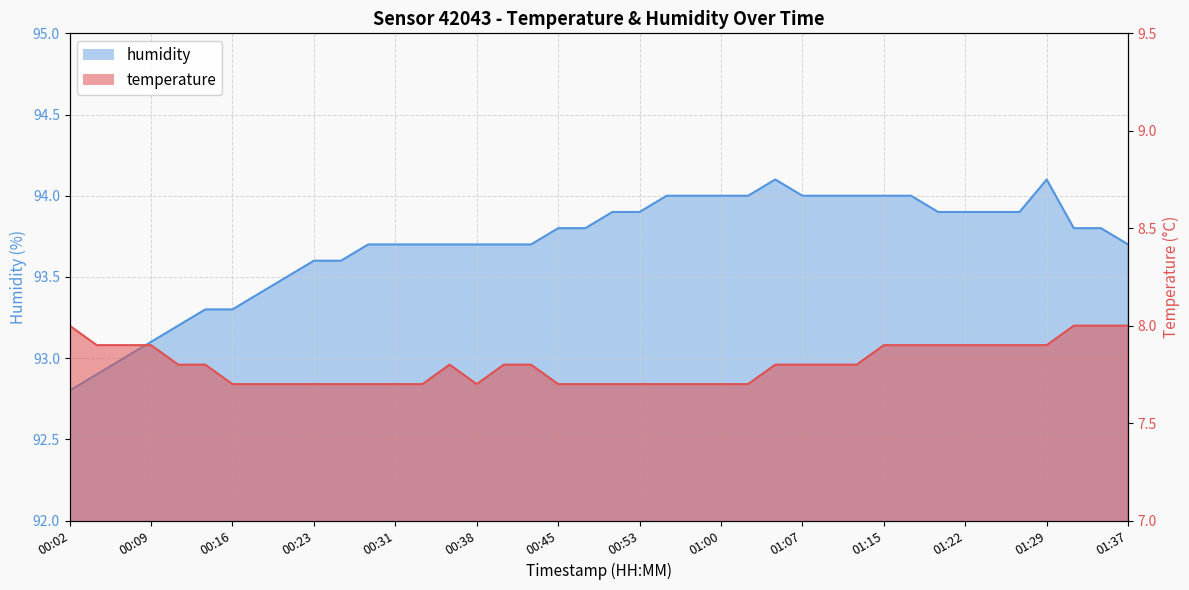

Reading left to right, list all the values displayed in this chart.

temperature: 00:02=8.0	00:04=7.9	00:06=7.9	00:09=7.9	00:11=7.8	00:14=7.8	00:16=7.7	00:19=7.7	00:21=7.7	00:23=7.7	00:26=7.7	00:28=7.7	00:31=7.7	00:33=7.7	00:36=7.8	00:38=7.7	00:41=7.8	00:43=7.8	00:45=7.7	00:48=7.7	00:50=7.7	00:53=7.7	00:55=7.7	00:58=7.7	01:00=7.7	01:02=7.7	01:05=7.8	01:07=7.8	01:10=7.8	01:12=7.8	01:15=7.9	01:17=7.9	01:20=7.9	01:22=7.9	01:24=7.9	01:27=7.9	01:29=7.9	01:32=8.0	01:34=8.0	01:37=8.0
humidity: 00:02=92.8	00:04=92.9	00:06=93.0	00:09=93.1	00:11=93.2	00:14=93.3	00:16=93.3	00:19=93.4	00:21=93.5	00:23=93.6	00:26=93.6	00:28=93.7	00:31=93.7	00:33=93.7	00:36=93.7	00:38=93.7	00:41=93.7	00:43=93.7	00:45=93.8	00:48=93.8	00:50=93.9	00:53=93.9	00:55=94.0	00:58=94.0	01:00=94.0	01:02=94.0	01:05=94.1	01:07=94.0	01:10=94.0	01:12=94.0	01:15=94.0	01:17=94.0	01:20=93.9	01:22=93.9	01:24=93.9	01:27=93.9	01:29=94.1	01:32=93.8	01:34=93.8	01:37=93.7